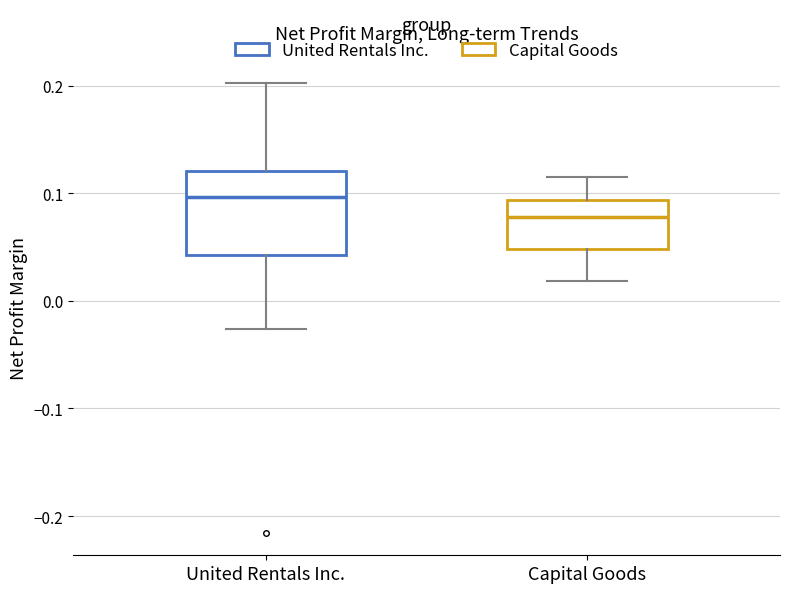

Reading left to right, read every box against the y-axis: the position of its median line, the range the box covers, and the ends of its whiskers. The values are not printed on the chart, so give them approximately, as read against the axis.

United Rentals Inc.: median 0.10, box 0.04 to 0.12, whiskers -0.03 to 0.20
Capital Goods: median 0.08, box 0.05 to 0.09, whiskers 0.02 to 0.12